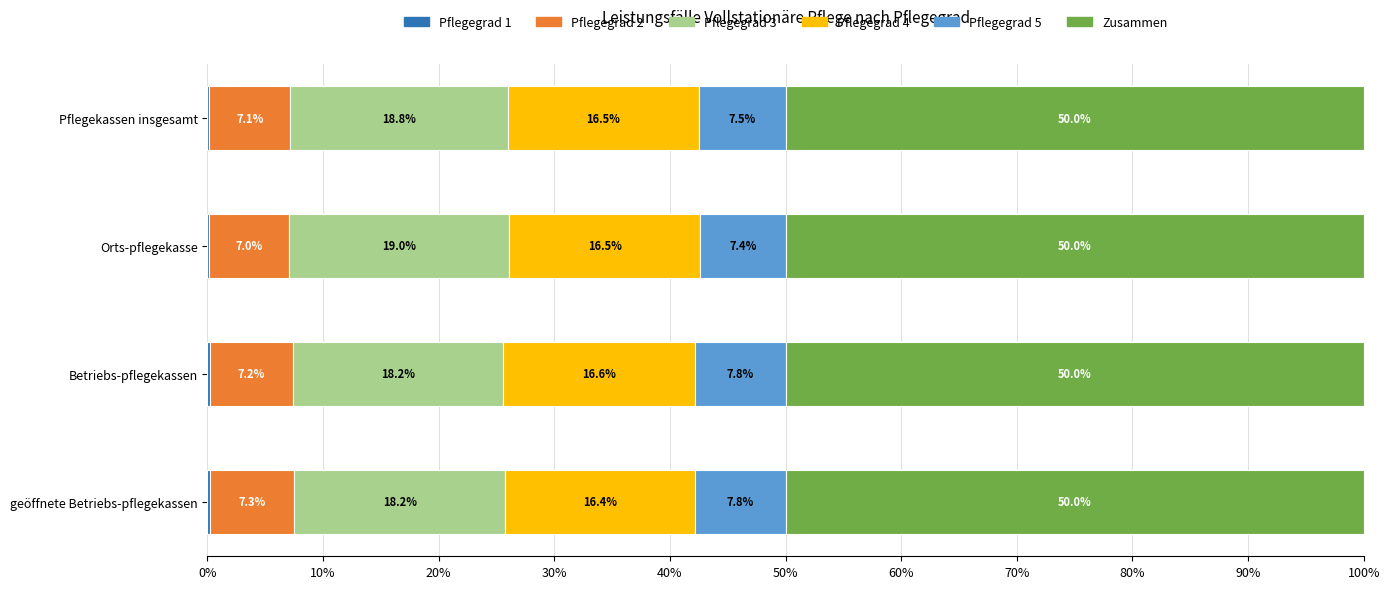

What is the total value across all series at Pflegekassen insgesamt?

100.0